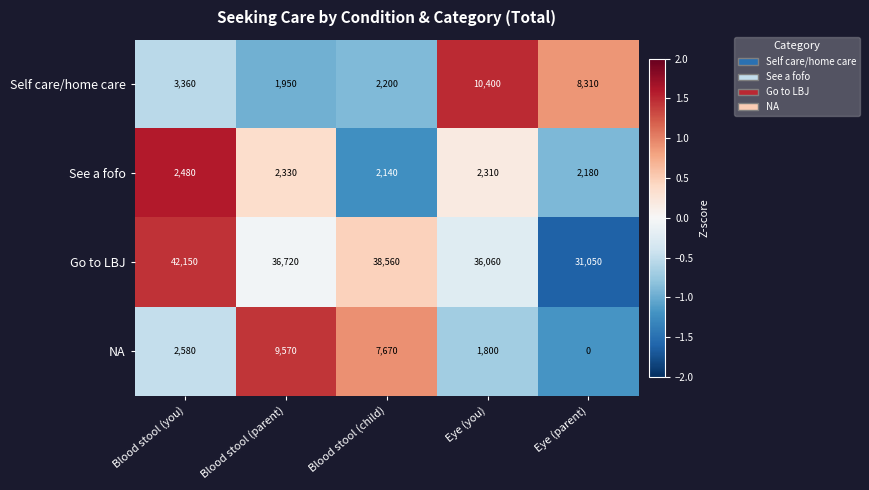

What is the total value across all series at Blood stool (you)?

50570